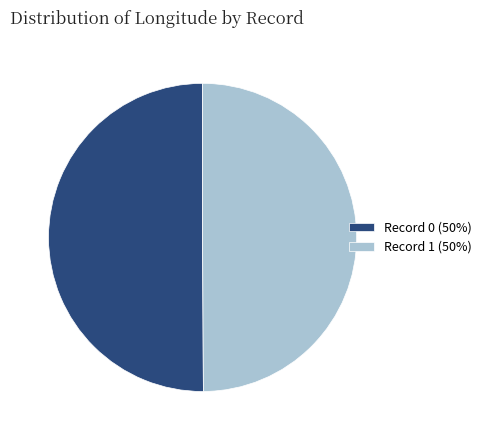

The Record 1 (50%) slice represents 50% of the pie. True or false?

True